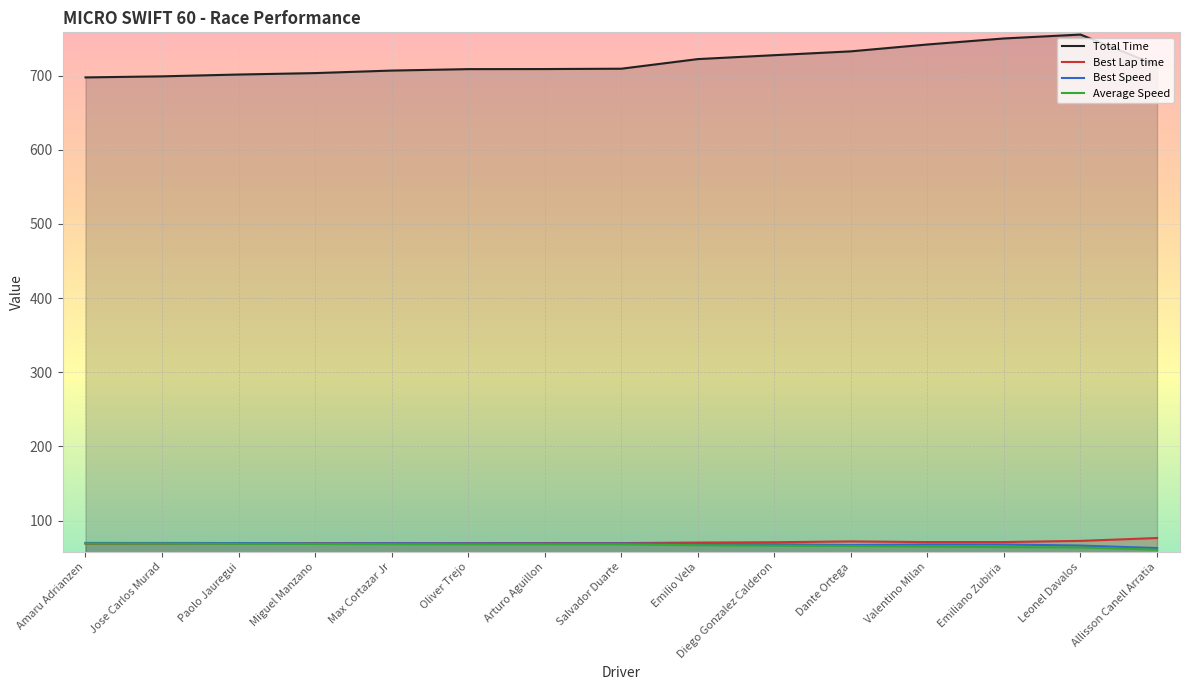

What is the value of the Best Speed point at the 15th from the left?

63.0